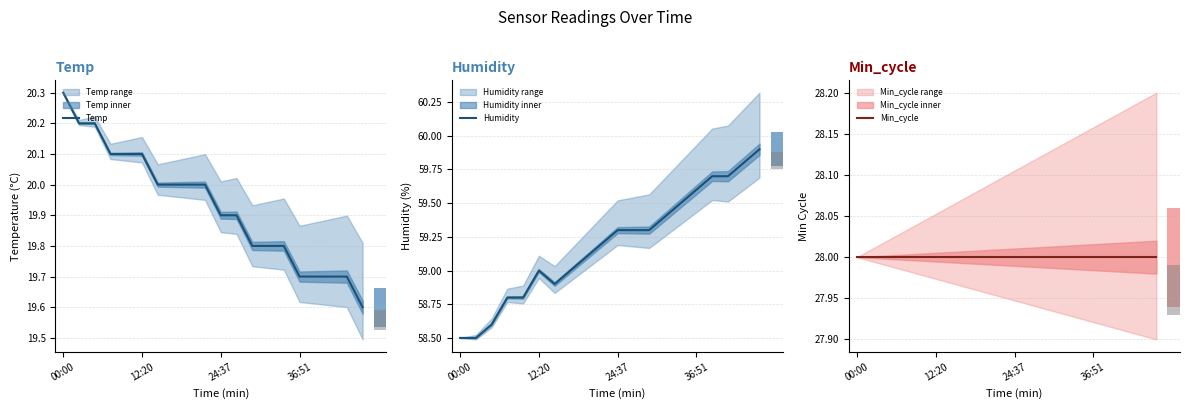

How many categories are shown in the chart?

20